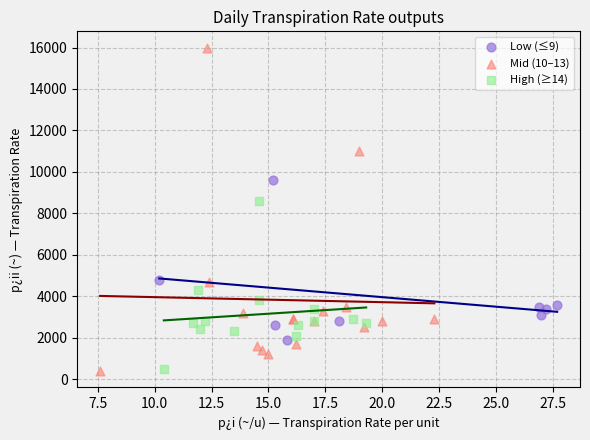

Which series contains the highest Y value?

Mid (10–13)